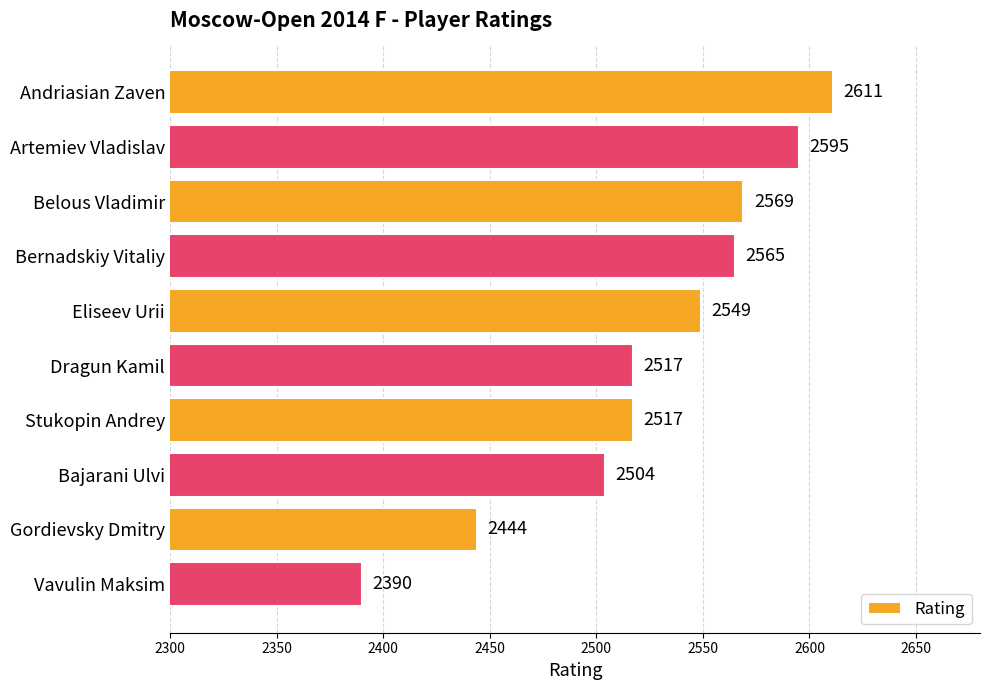

Are the bars horizontal?

Yes